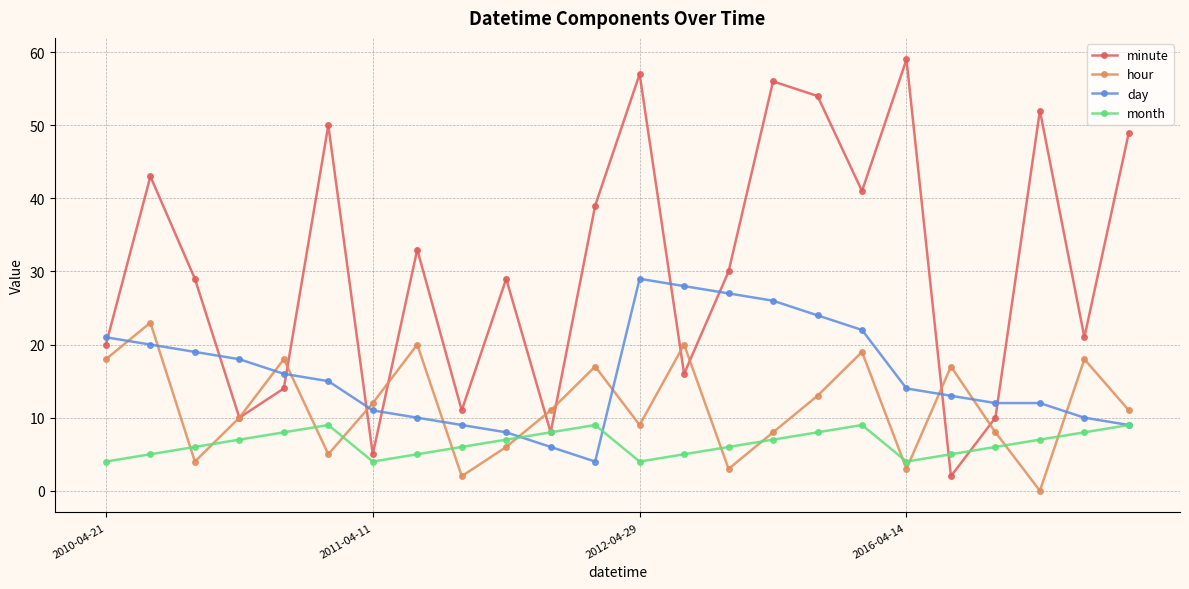

Which series has the largest total across all categories?

minute